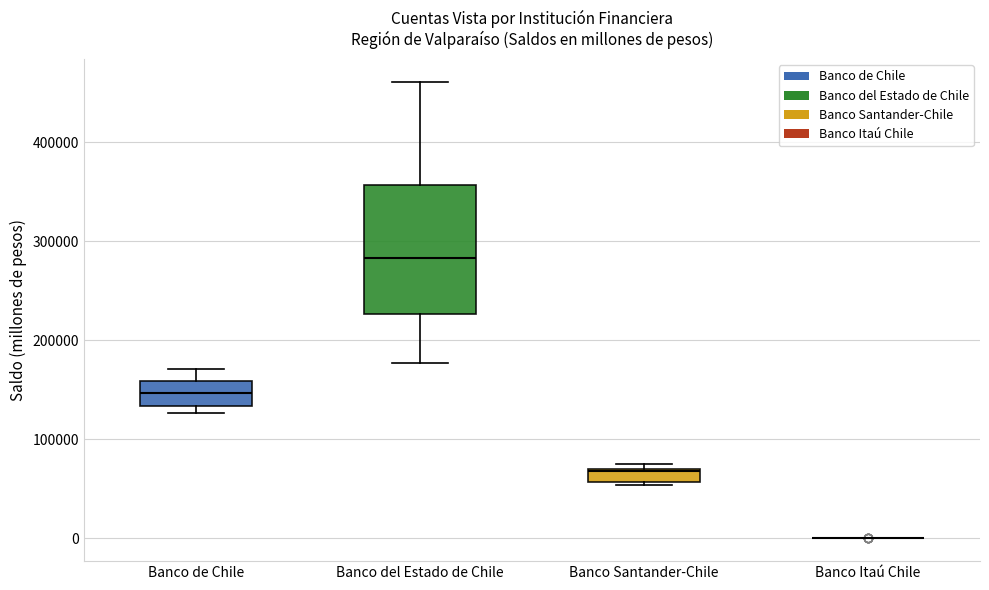

Which box is the tallest, from its lower edge to its upper edge?

Banco del Estado de Chile